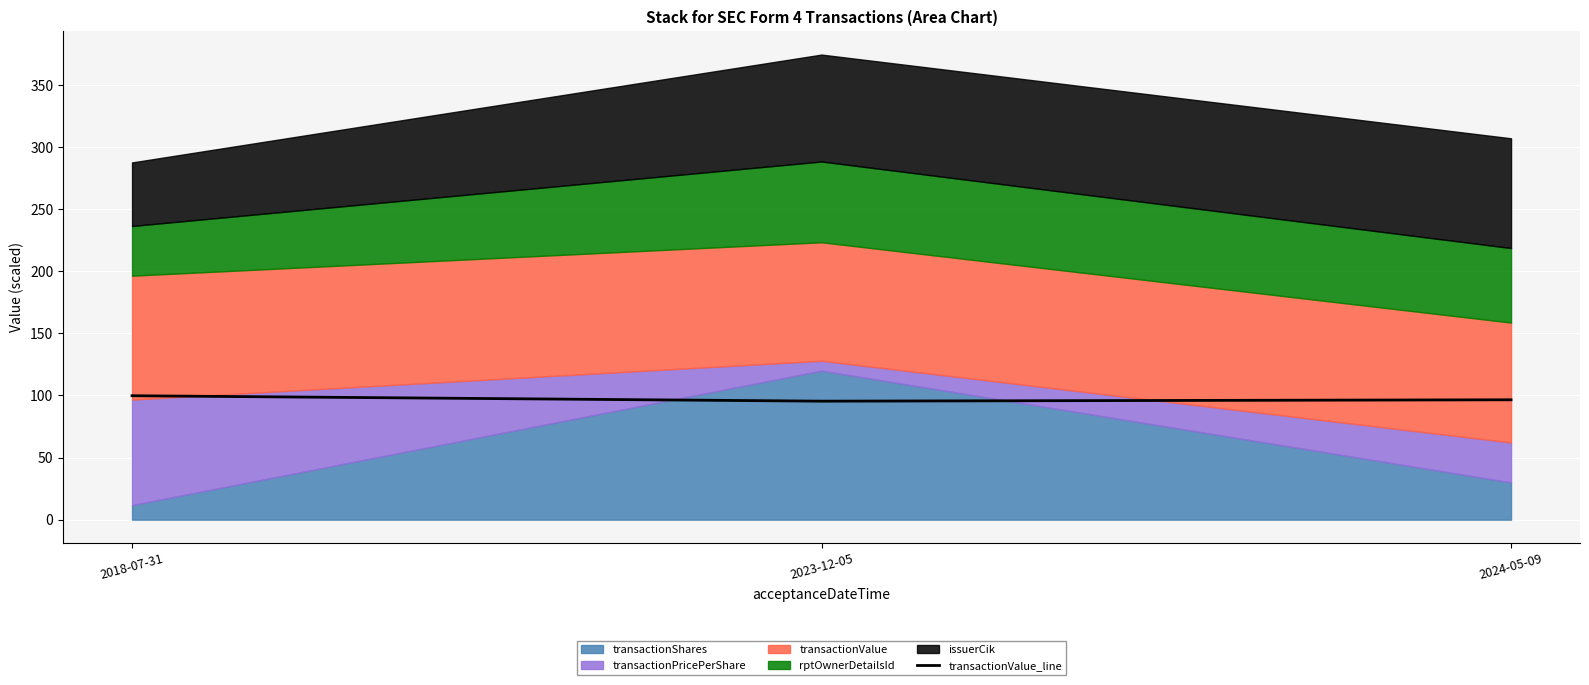

What is the label of the 1st point from the left?

2018-07-31